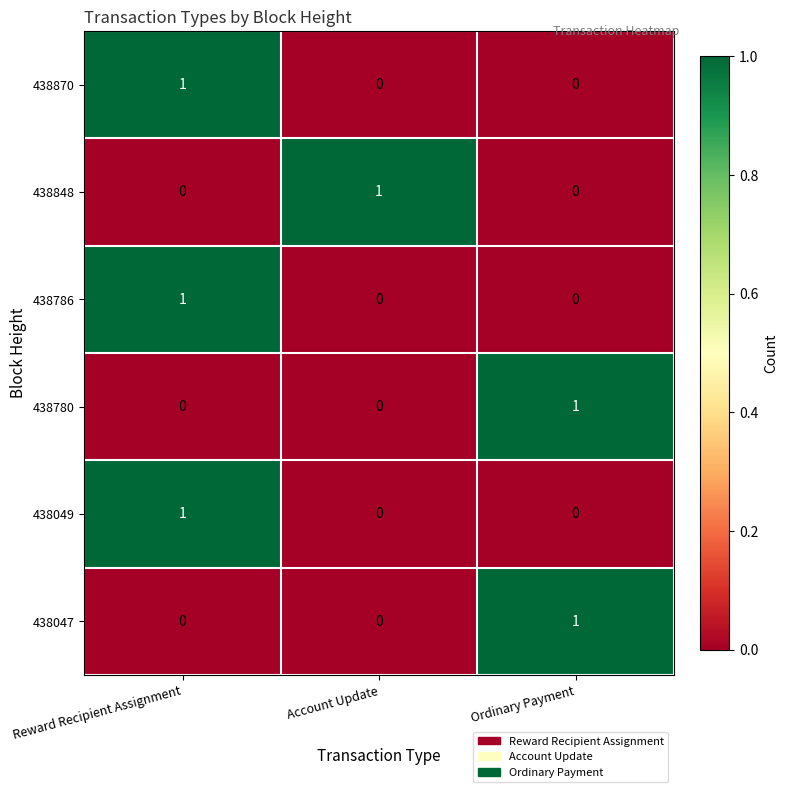

What is the maximum value shown in the chart?

1